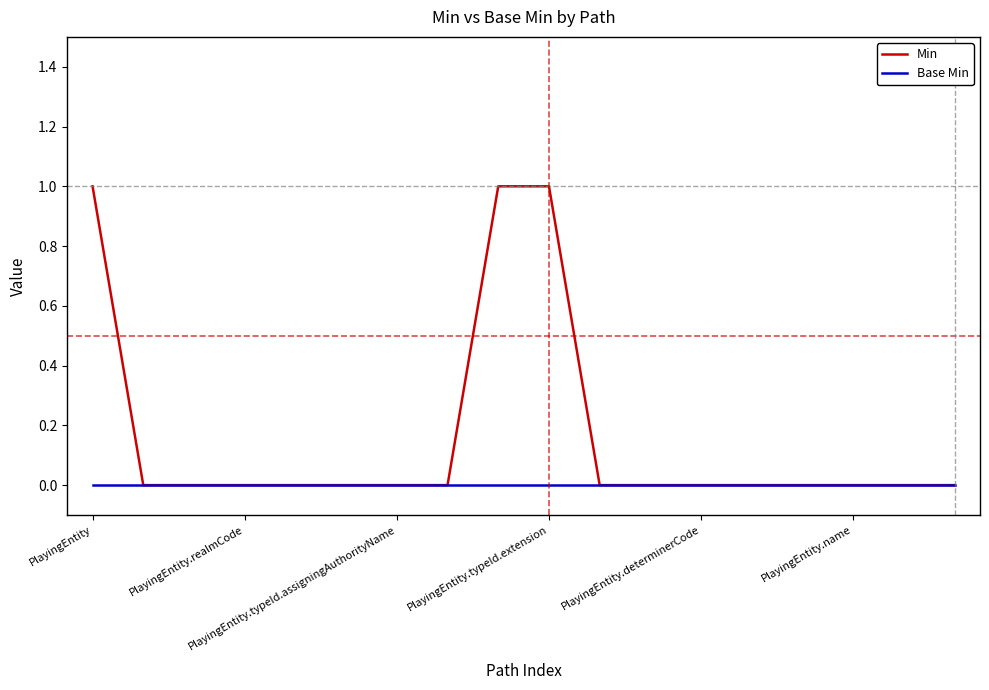

Count the number of categories in the chart.

18